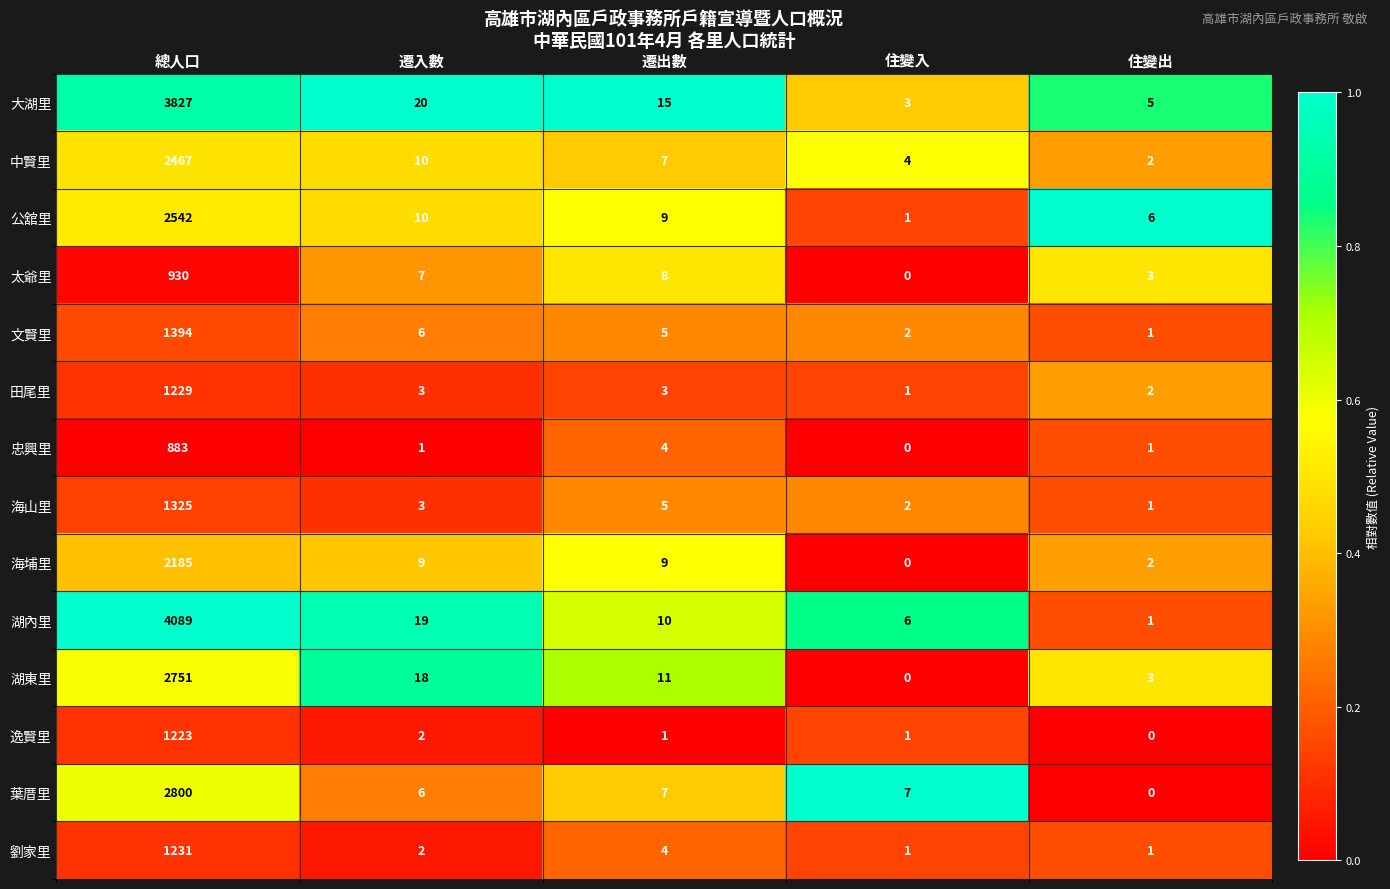

At which label does 逸賢里 first exceed 1?

總人口